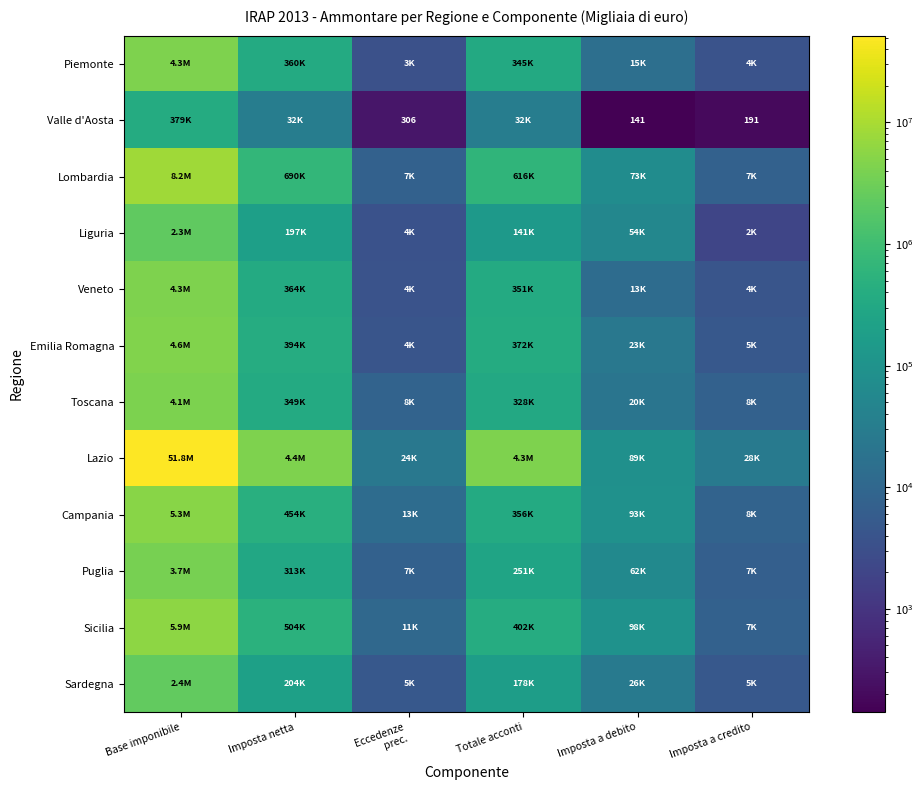

True or false: Lombardia has a value of 11075 at Imposta a credito.

False